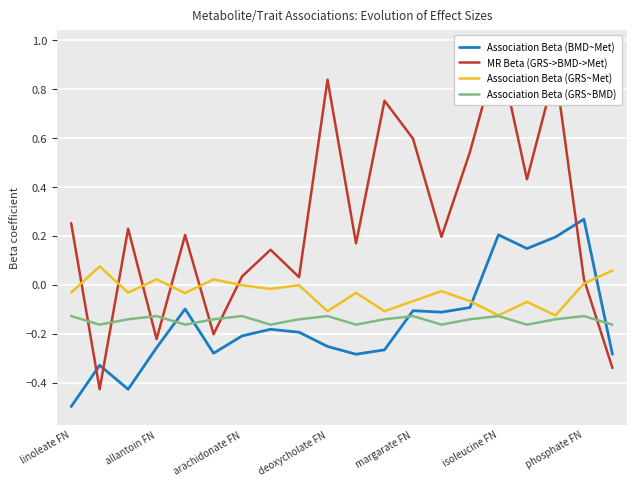

Is it true that Association Beta (GRS~Met) equals 0.0 at phosphate FN?

True